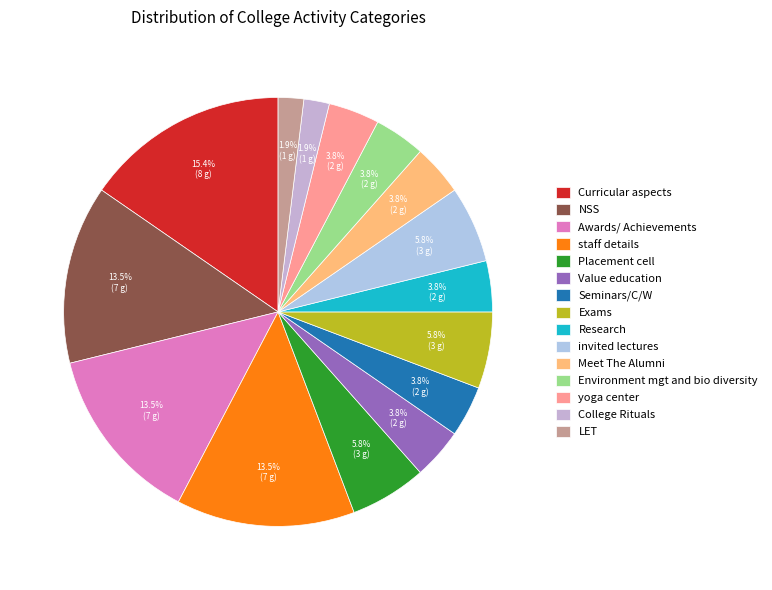

Combined, what portion of the pie is NSS and Research?

17.3%